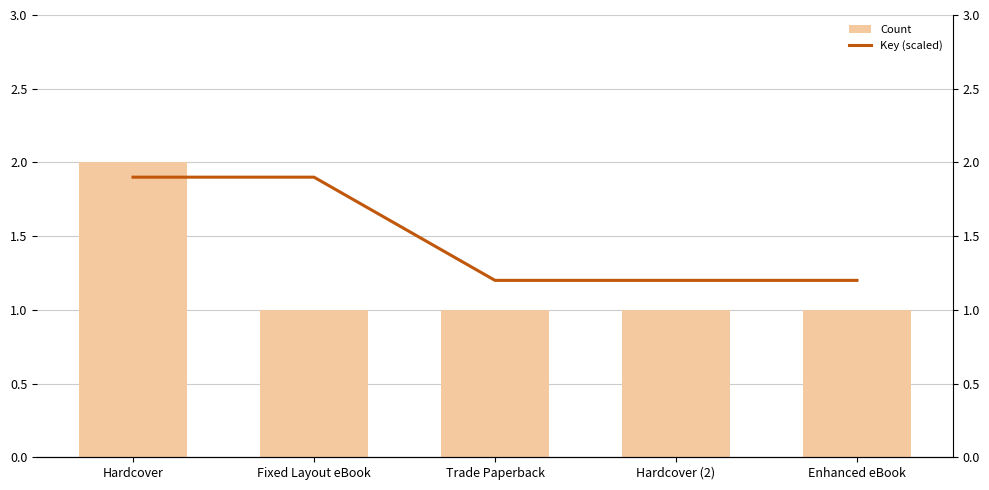

List the series in order of their overall mean, lowest first.

Count, Key (scaled)